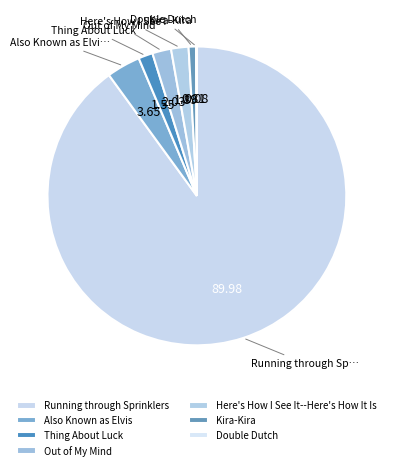

Is the sum of Running through Sprinklers and Here's How I See It--Here's How It Is greater than half?

Yes